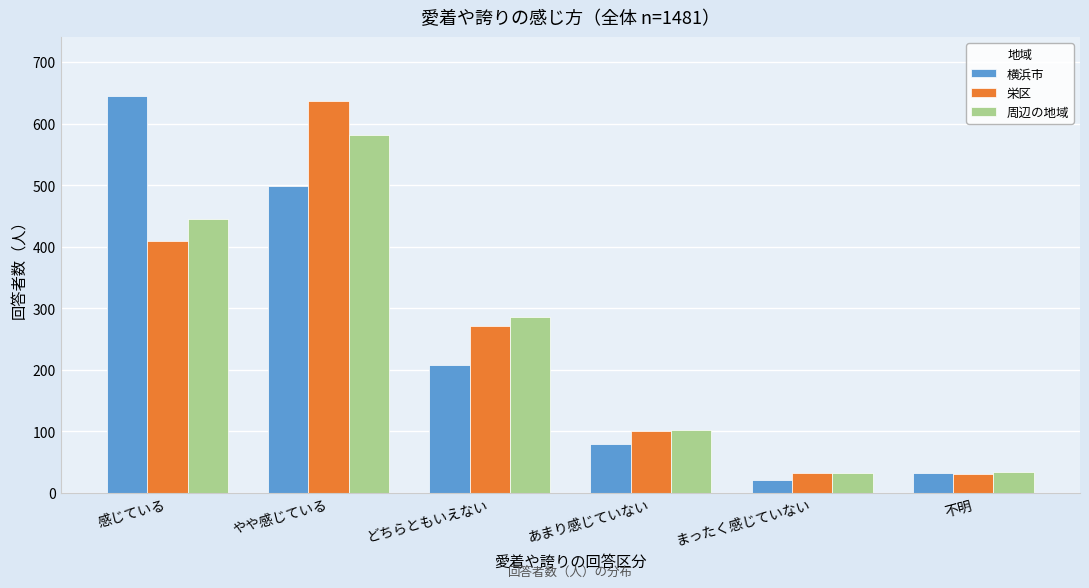

At which label is 周辺の地域 closest to 307?

どちらともいえない